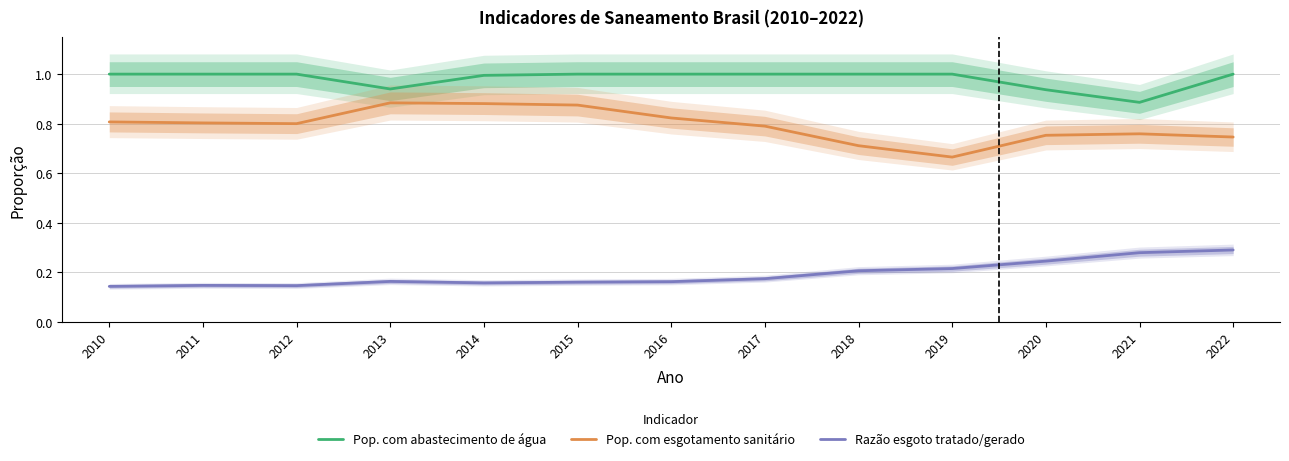

The Pop. com abastecimento de água series shows 1.5 at 2018. True or false?

False